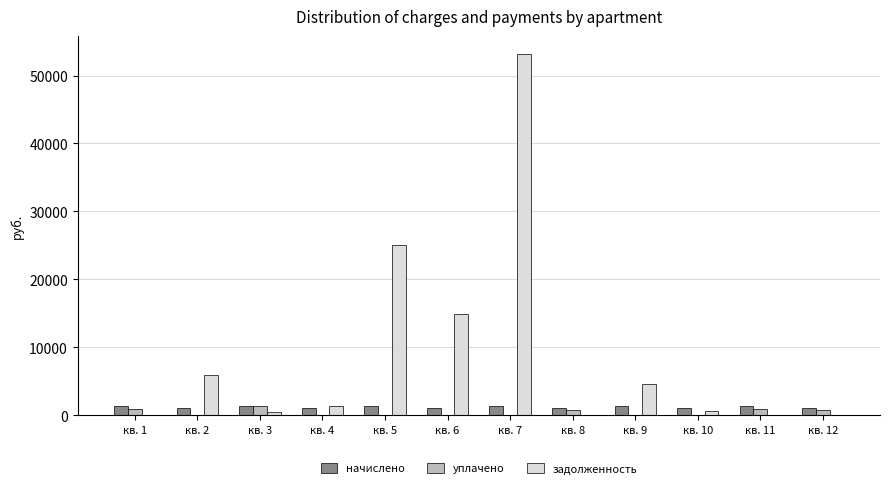

At which category does the chart reach its peak across all series?

кв. 7